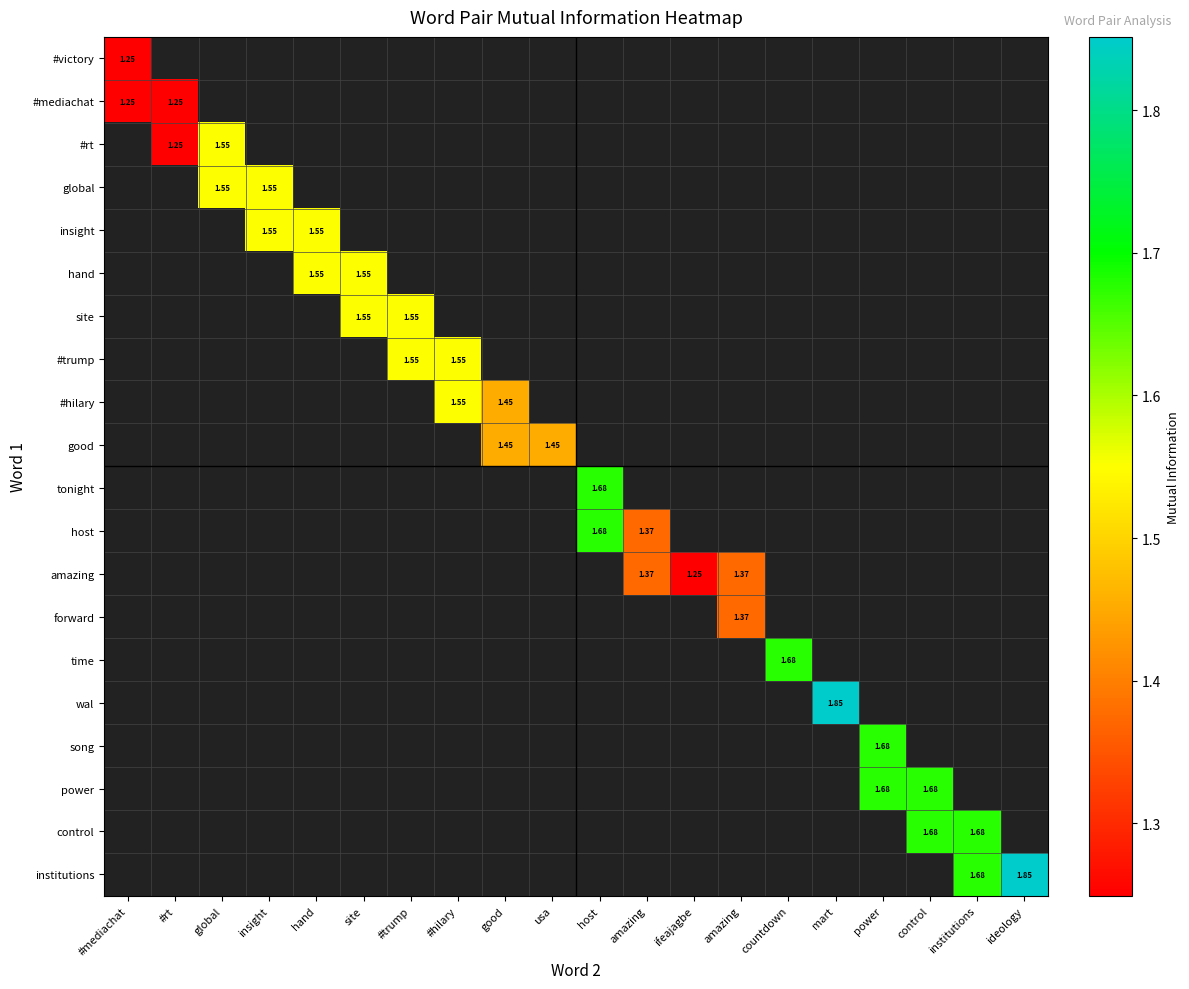

At which category is the sum across all series the highest?

host